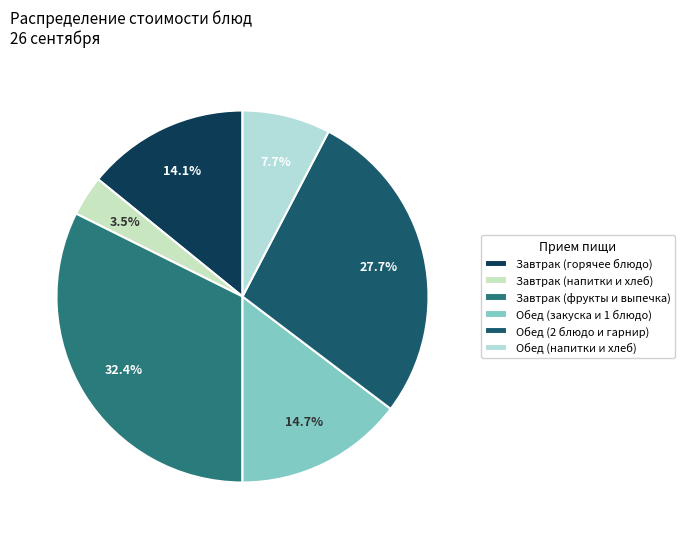

What is the smallest slice in the pie chart?

Завтрак (напитки и хлеб)